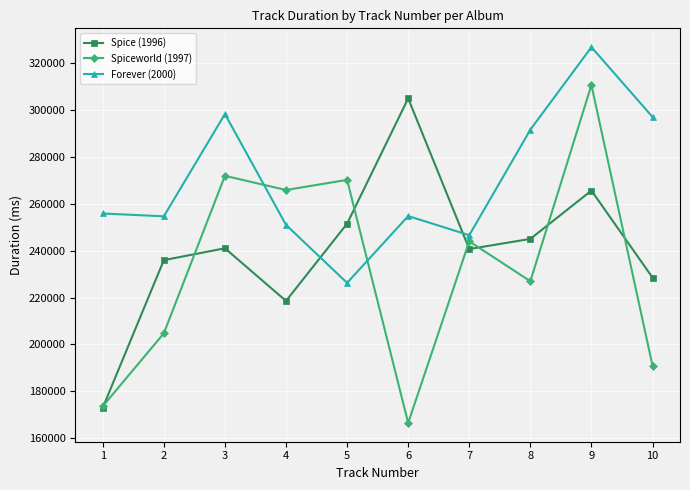

What is the difference between the highest and lowest values at 3?

57267